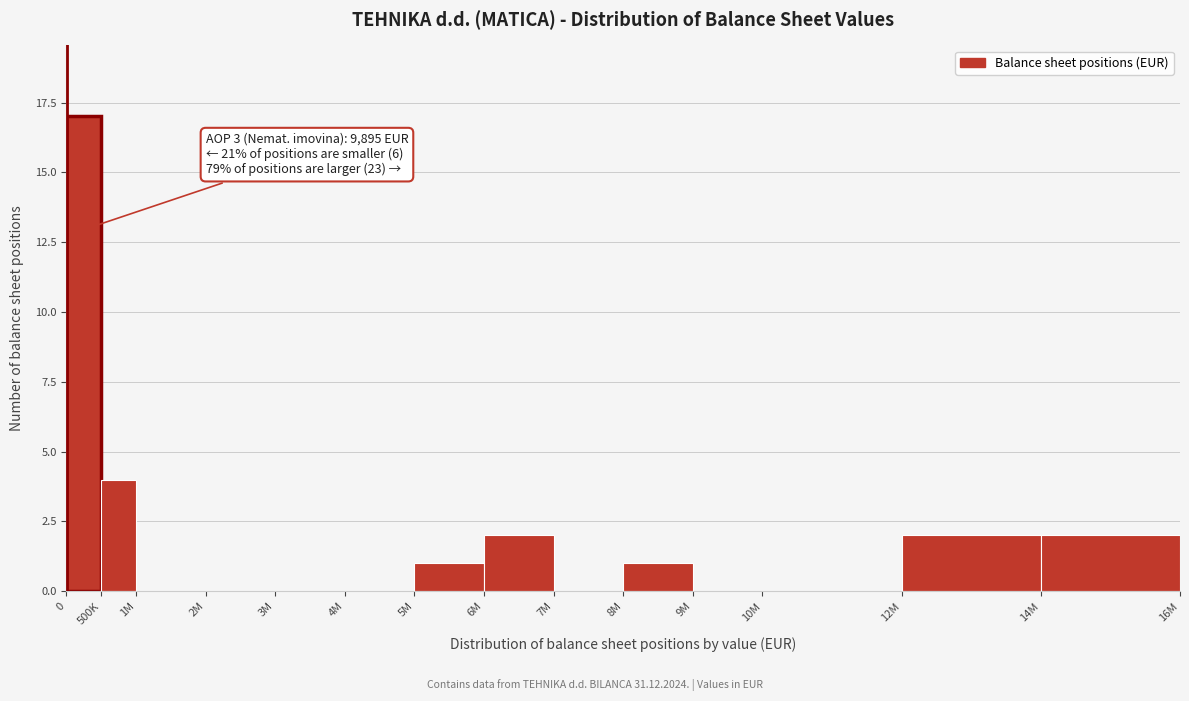

Reading right to left, transcribe all the data shown in this chart.

14M=2	12M=2	10M=0	9M=0	8M=1	7M=0	6M=2	5M=1	4M=0	3M=0	2M=0	1M=0	500K=4	0=17